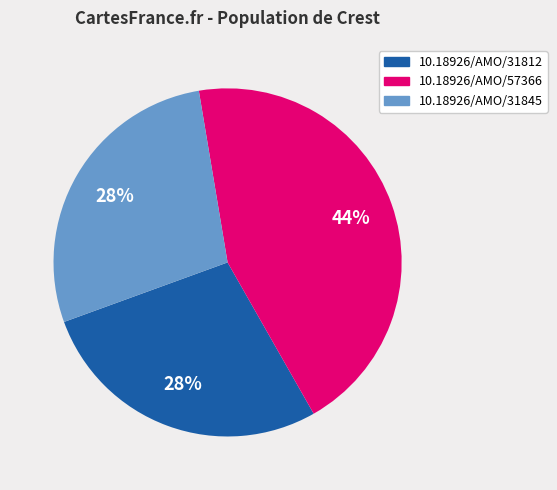

What is the ratio of the value at 10.18926/AMO/31845 to the value at 10.18926/AMO/57366?

0.6